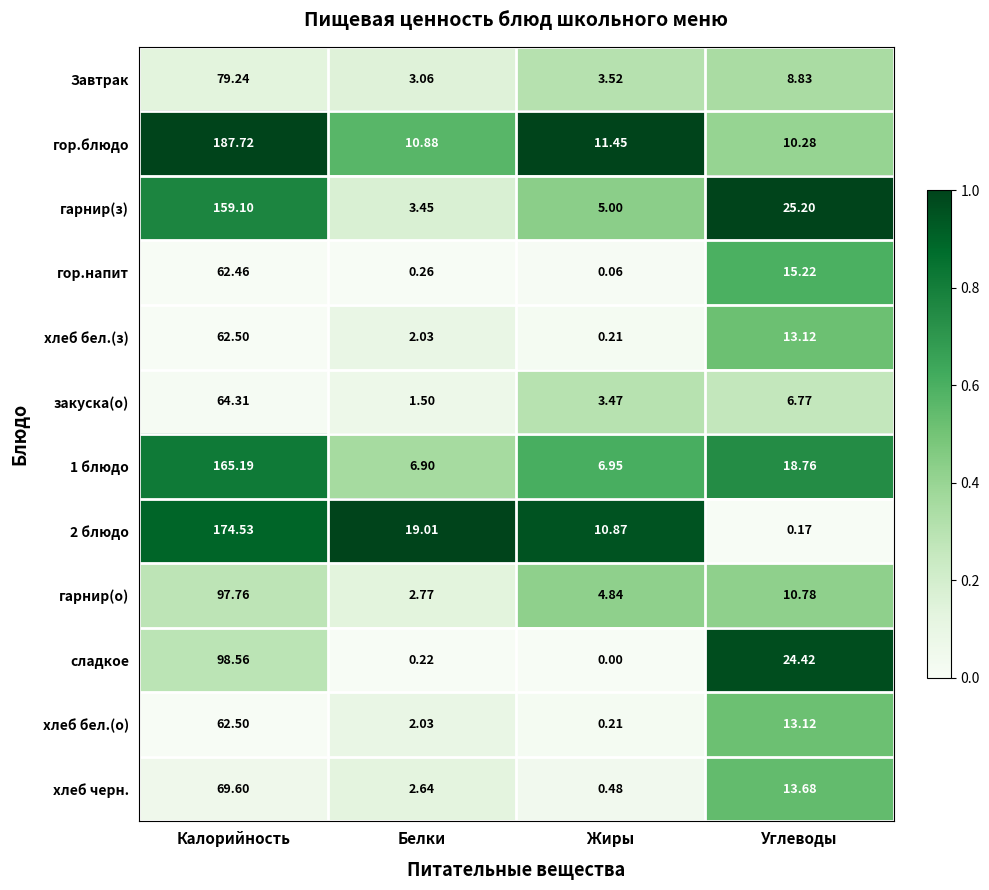

Is the value of 2 блюдо at Калорийность greater than the value of хлеб бел.(о) at Калорийность?

Yes